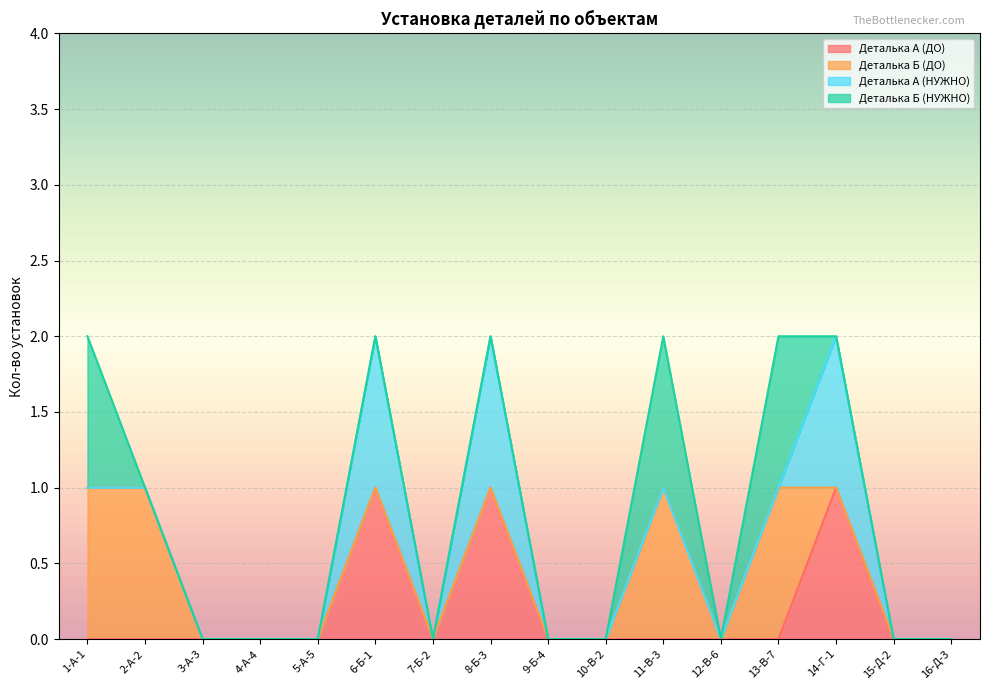

True or false: Деталька Б (ДО) has a value of 0 at 14-Г-1.

False